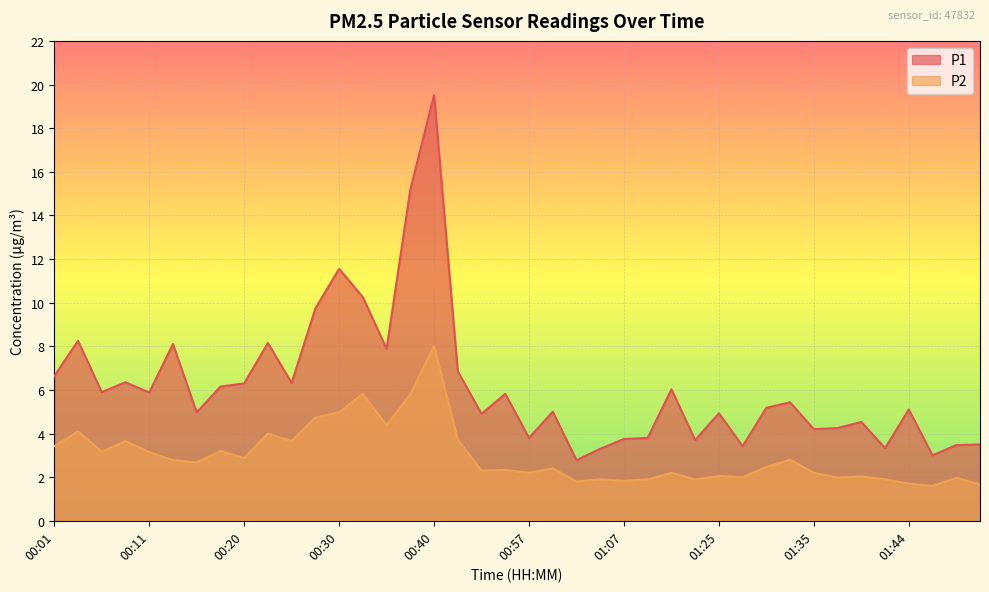

List the series in order of their peak value, lowest first.

P2, P1